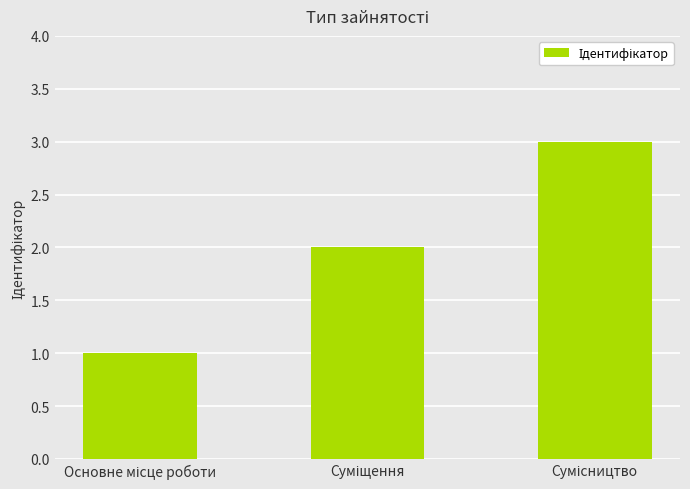

What is the average value?

2